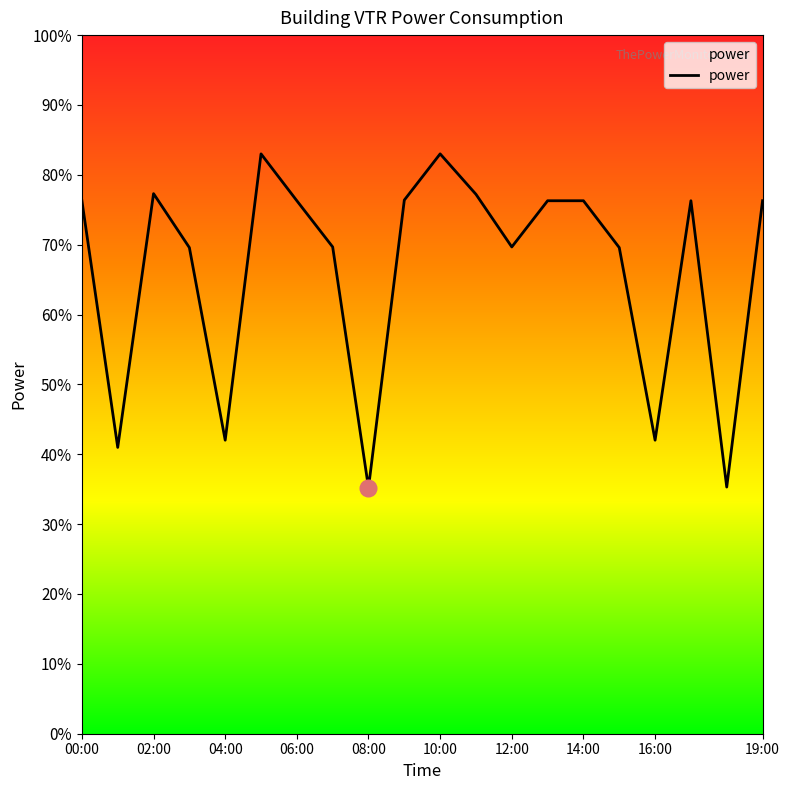

What is the maximum value shown in the chart?

83.0